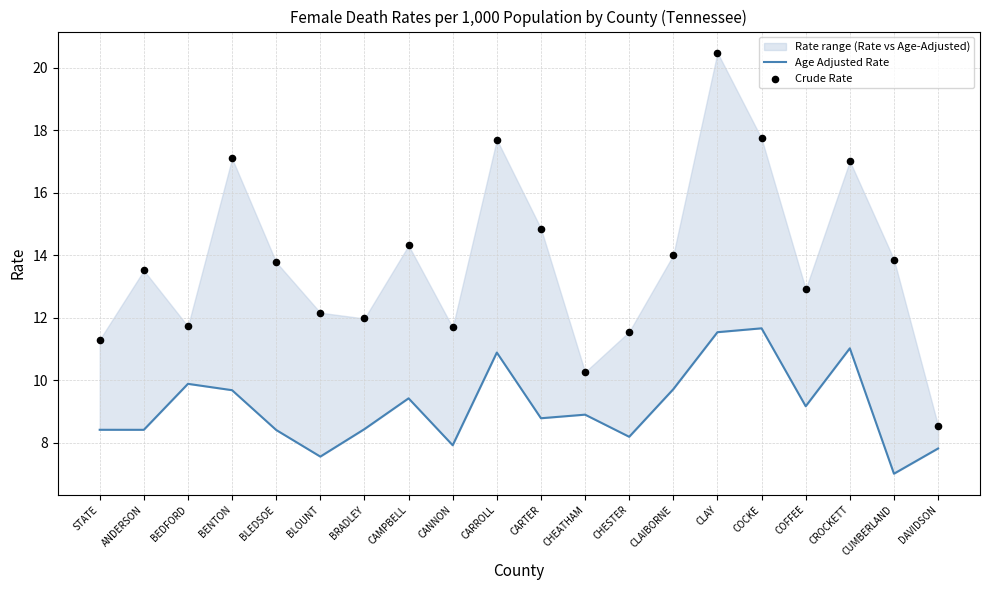

Is the value of Age Adjusted Rate at CHESTER greater than the value of Crude Rate at CLAY?

No